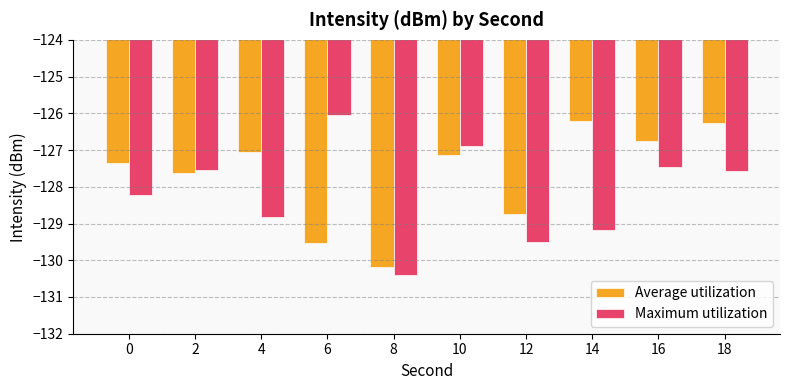

How many bars are there in total?

20